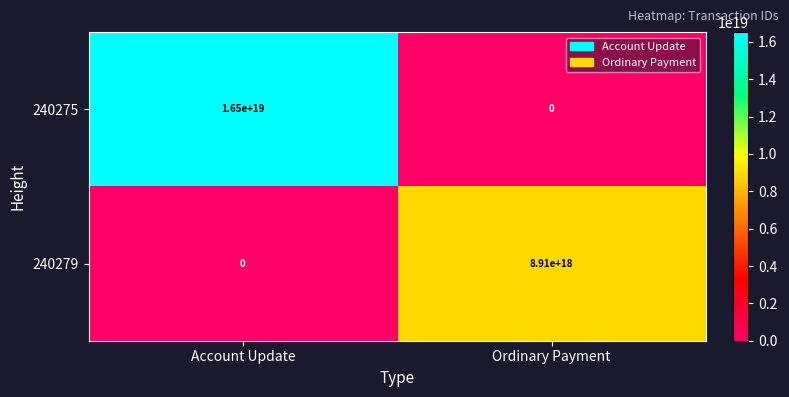

Which series changed the most between Account Update and Ordinary Payment?

240275